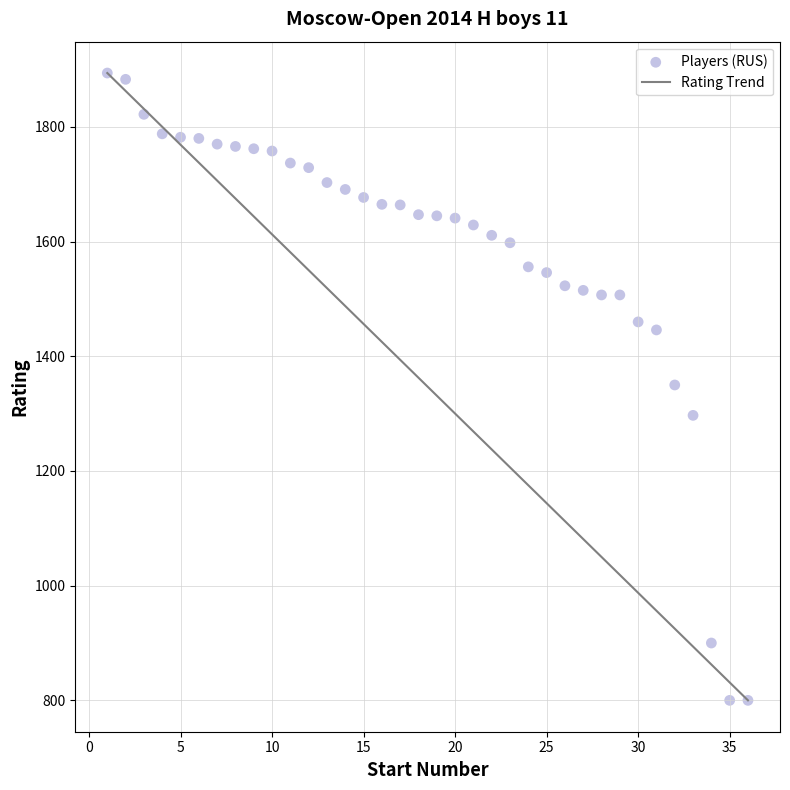

What is the range of X values (max minus min)?

35